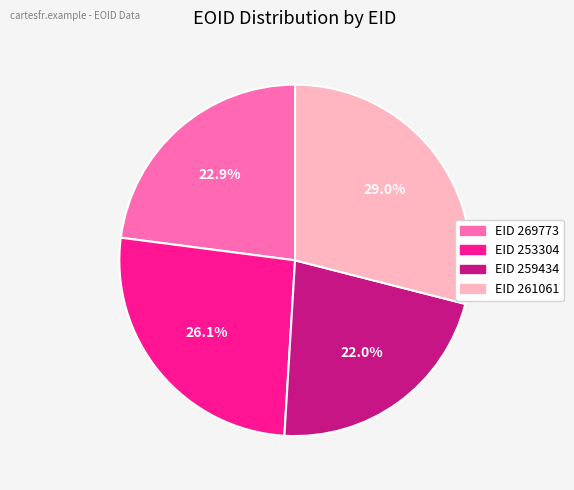

Does any single category account for the majority?

No